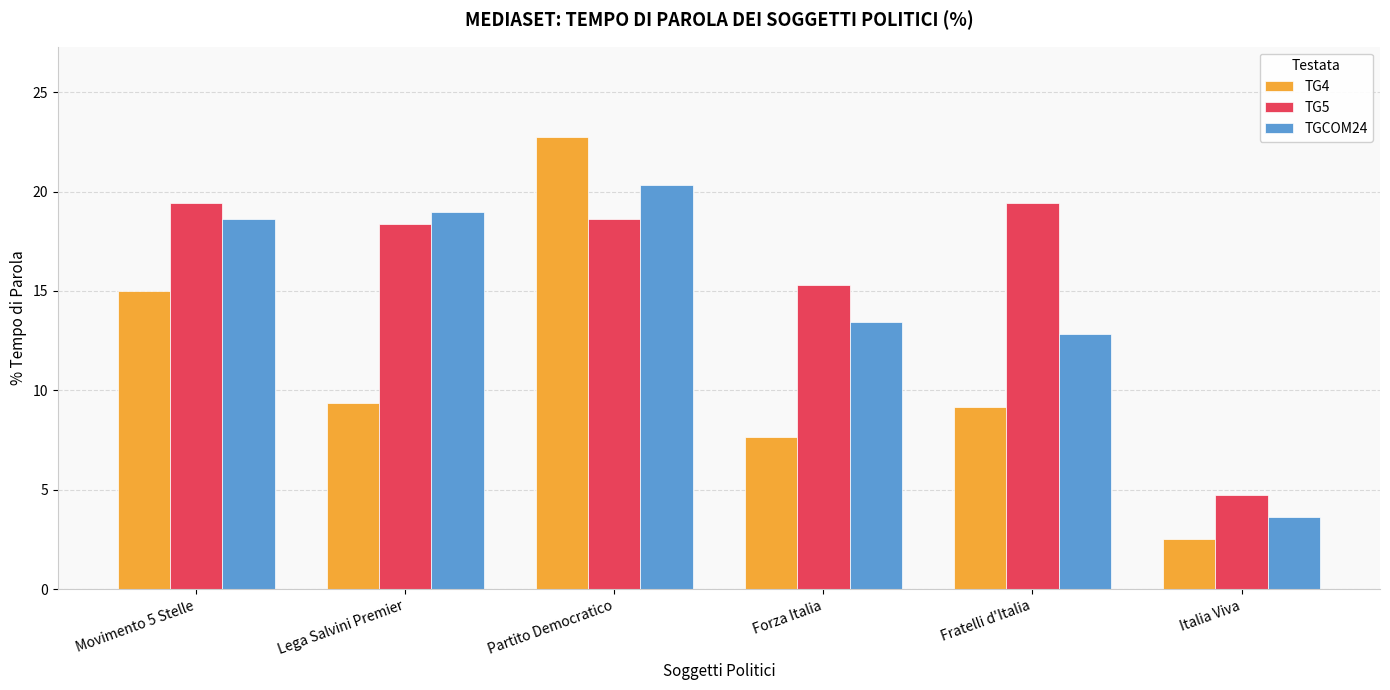

What position from the right is Fratelli d'Italia?

2